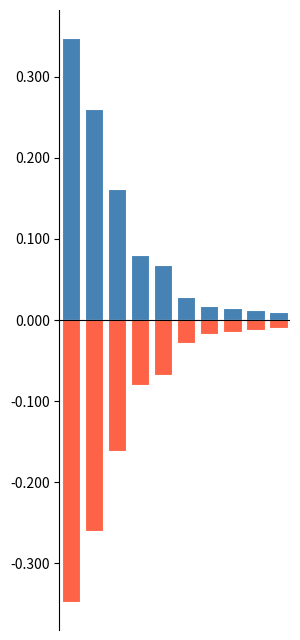

Is it true that СУМА (ГРН) negative equals -0.0 at 7?

False